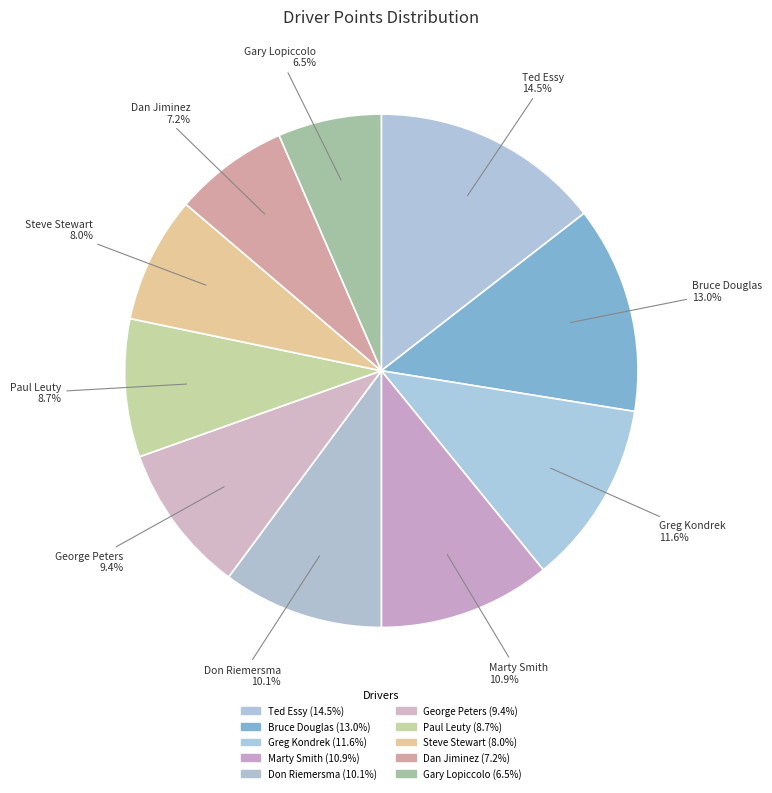

Does Bruce Douglas represent more than half of the total?

No